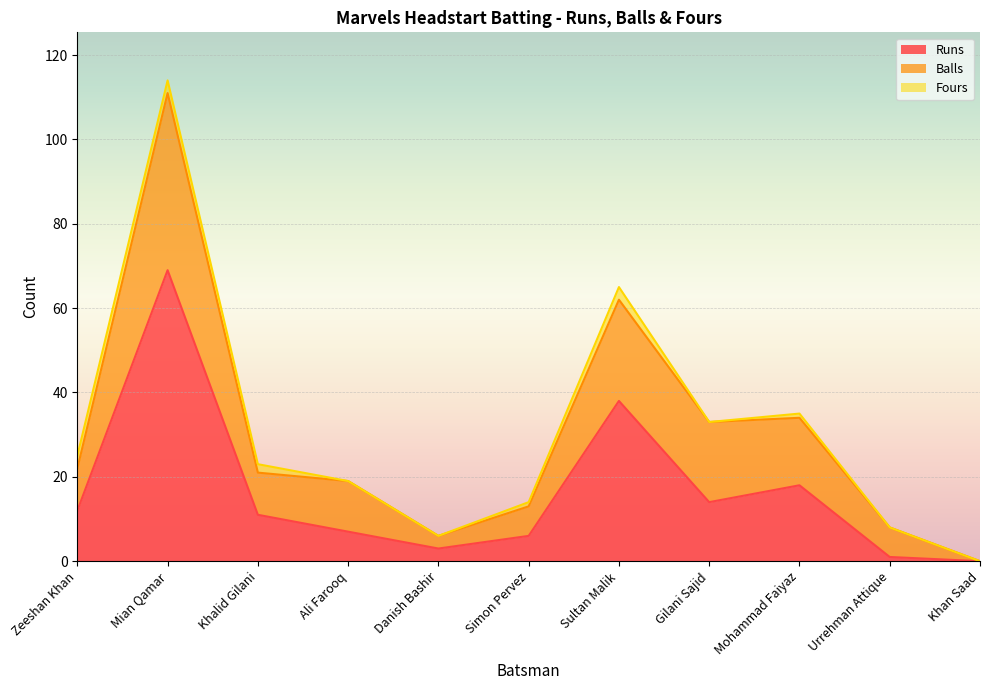

What is the total value across all series at Gilani Sajid?

33